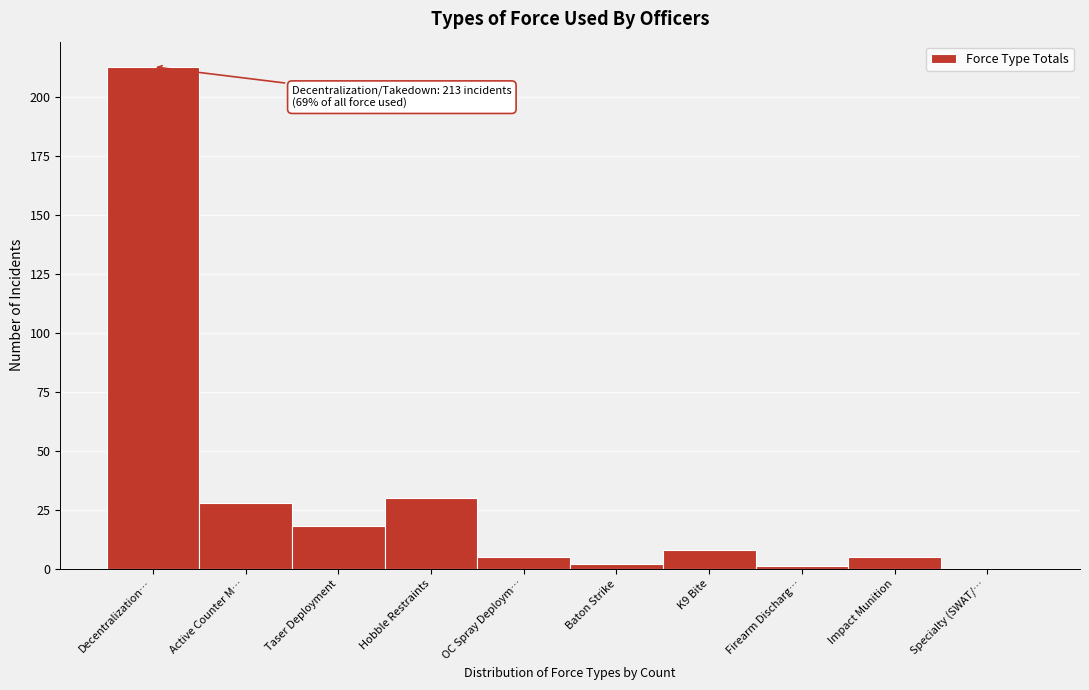

Reading left to right, extract all data points from this chart.

Decentralization…=213	Active Counter M…=28	Taser Deployment=18	Hobble Restraints=30	OC Spray Deploym…=5	Baton Strike=2	K9 Bite=8	Firearm Discharg…=1	Impact Munition=5	Specialty (SWAT/…=0